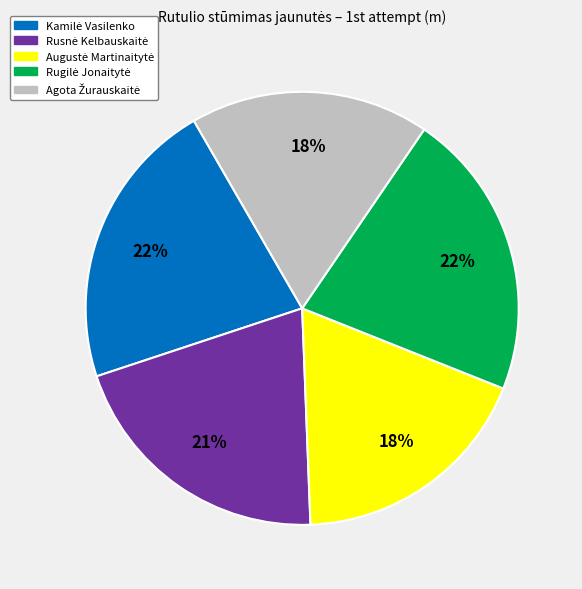

Is there any slice that represents more than half of the pie?

No